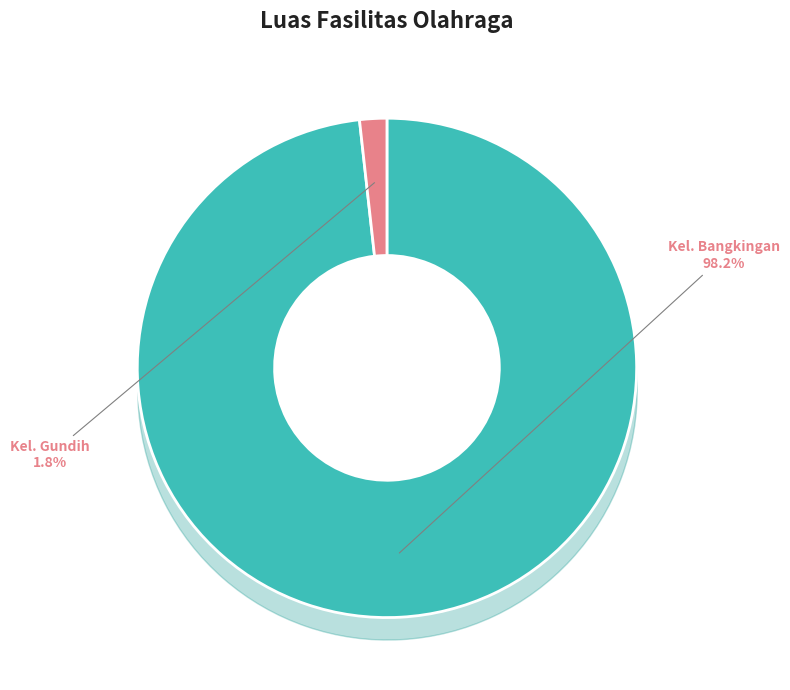

What percentage do Kel. Gundih and Kel. Bangkingan together represent?

100.0%